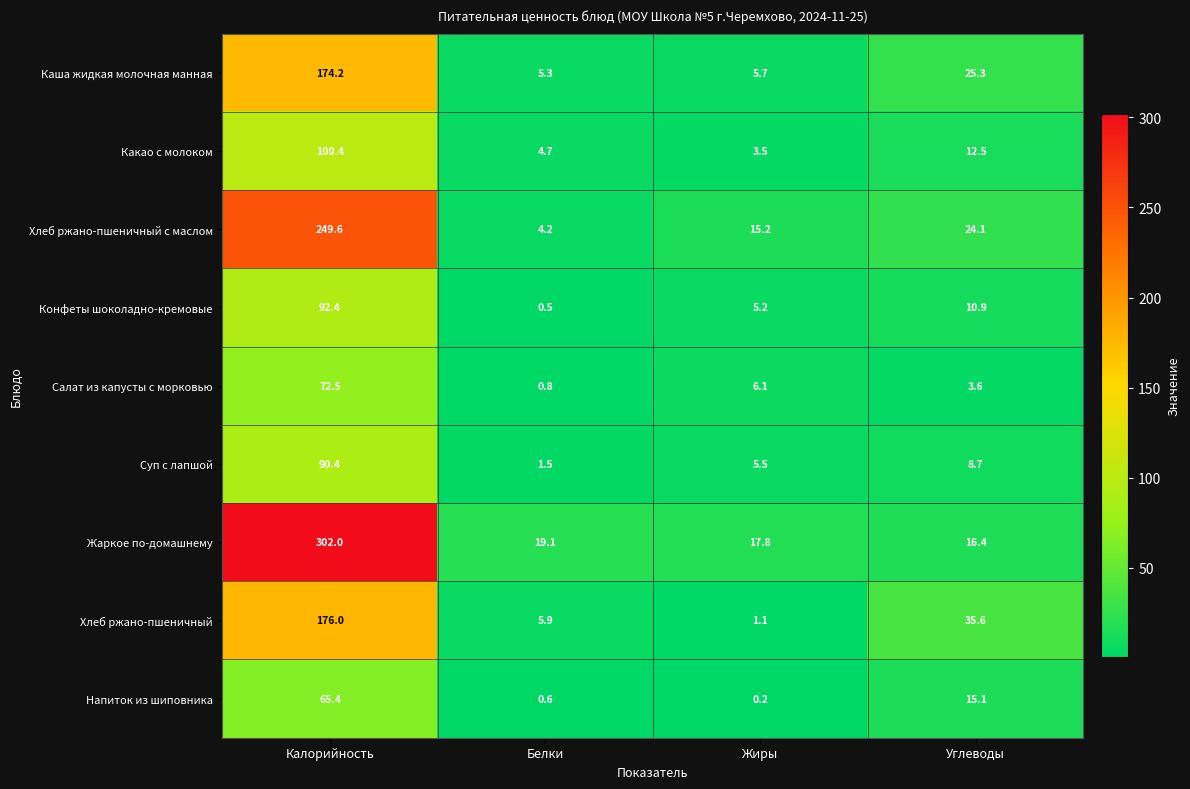

What is the difference between the highest and lowest values at Белки?

18.6